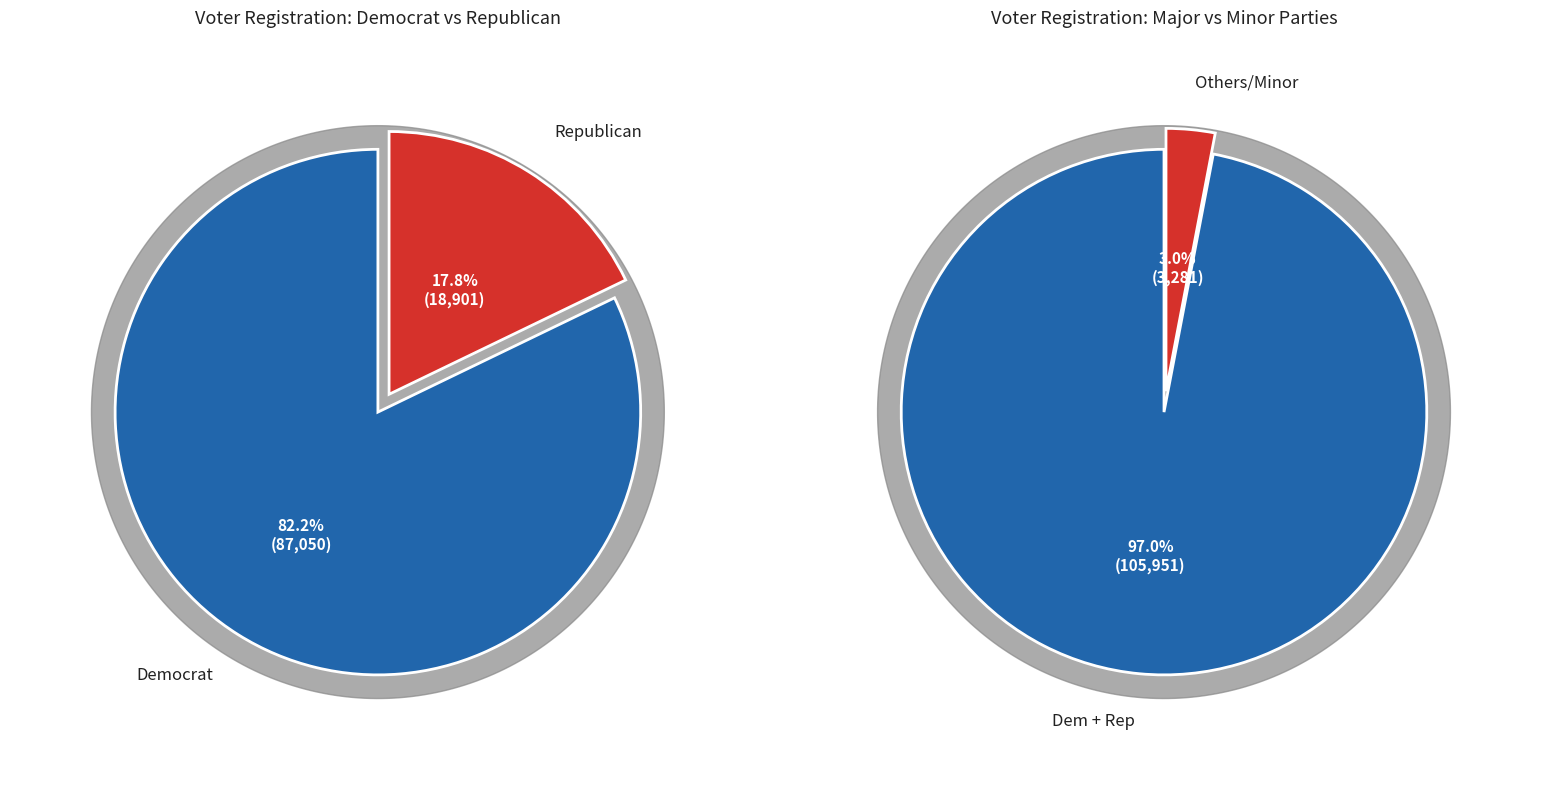

Is there a majority slice in this chart?

Yes